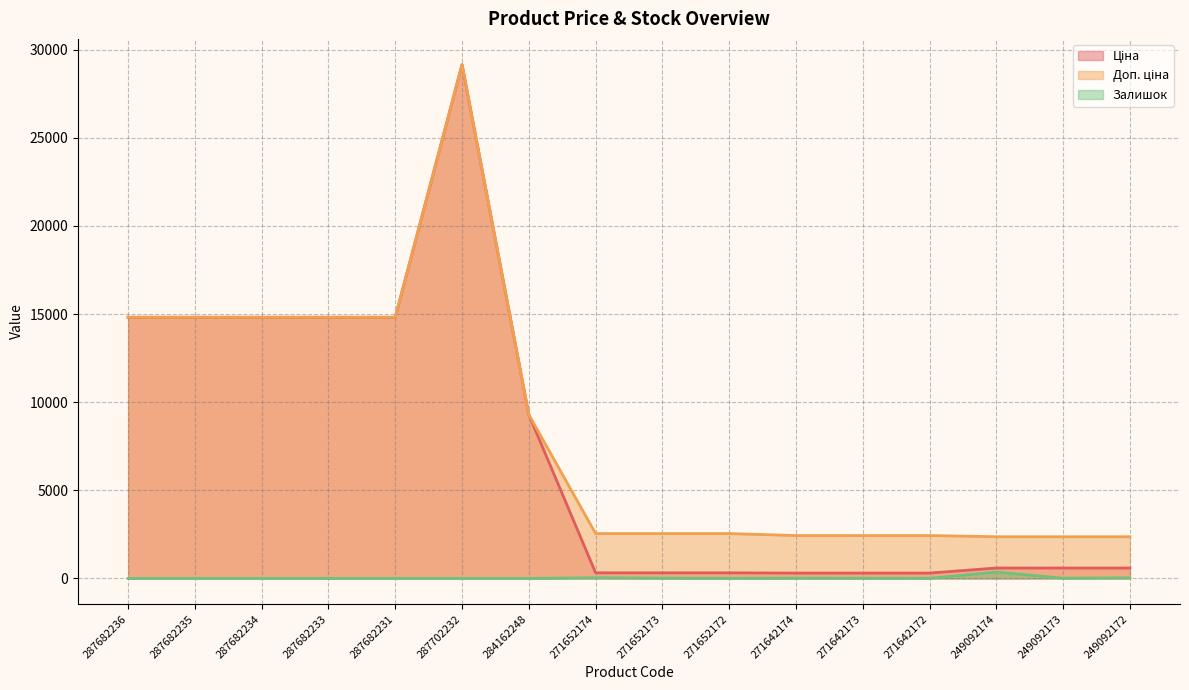

What is the label of the 6th point from the left?

287702232